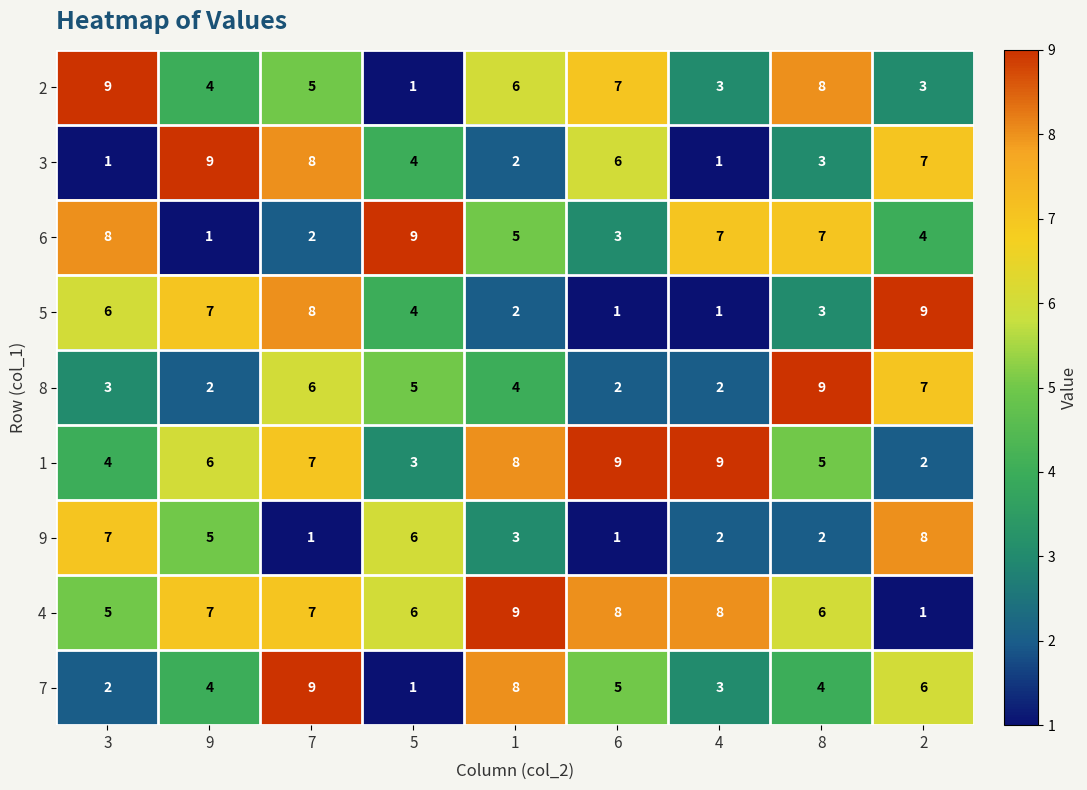

What is the maximum value shown in the chart?

9